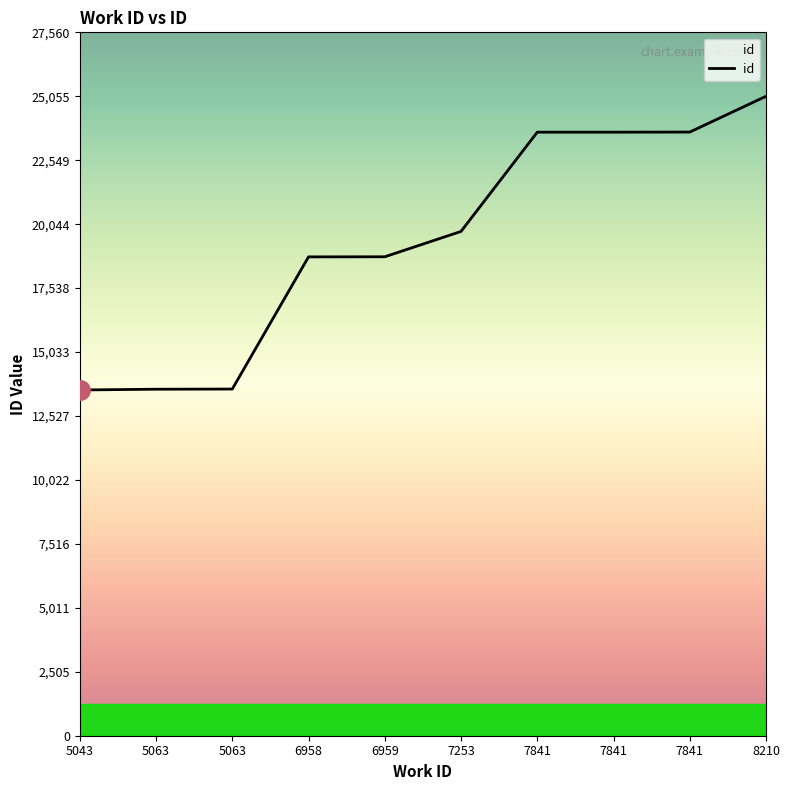

Does the chart display data point markers on the line(s)?

No